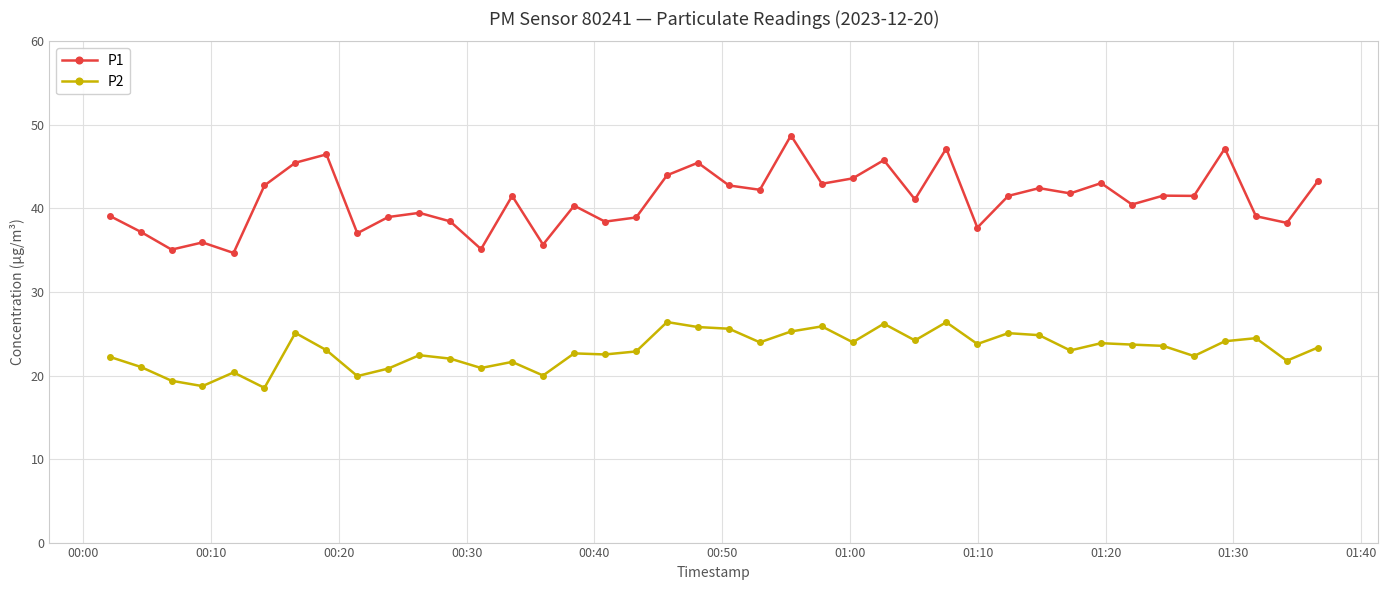

Rank the series by their average value, from lowest to highest.

P2, P1